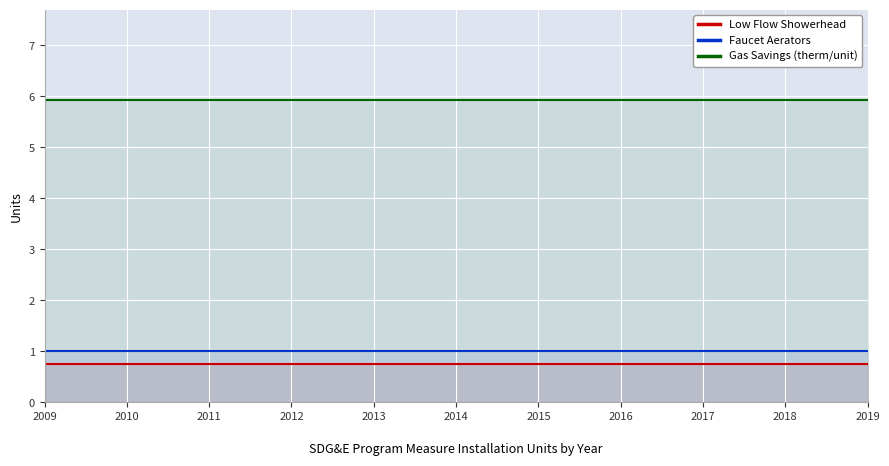

Is it true that Gas Savings (therm/unit) equals 5.9 at 2013?

True